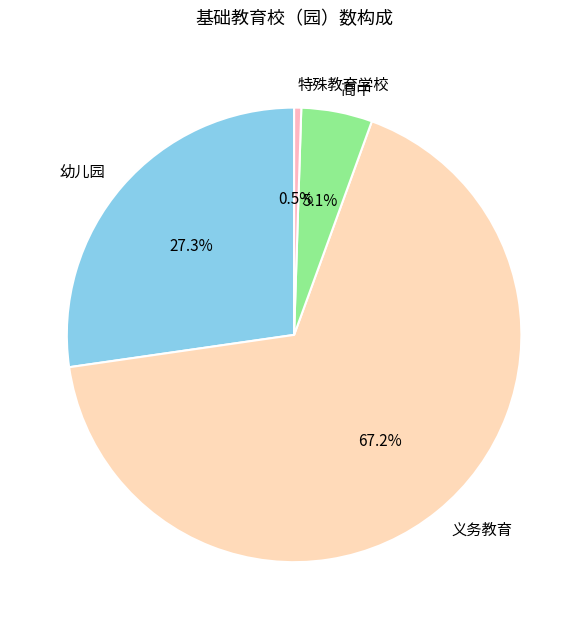

What is the majority slice?

义务教育